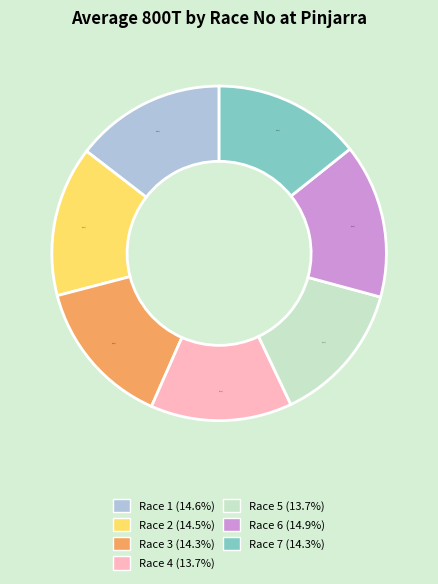

What percentage is NOT represented by Race 7?

85.7%